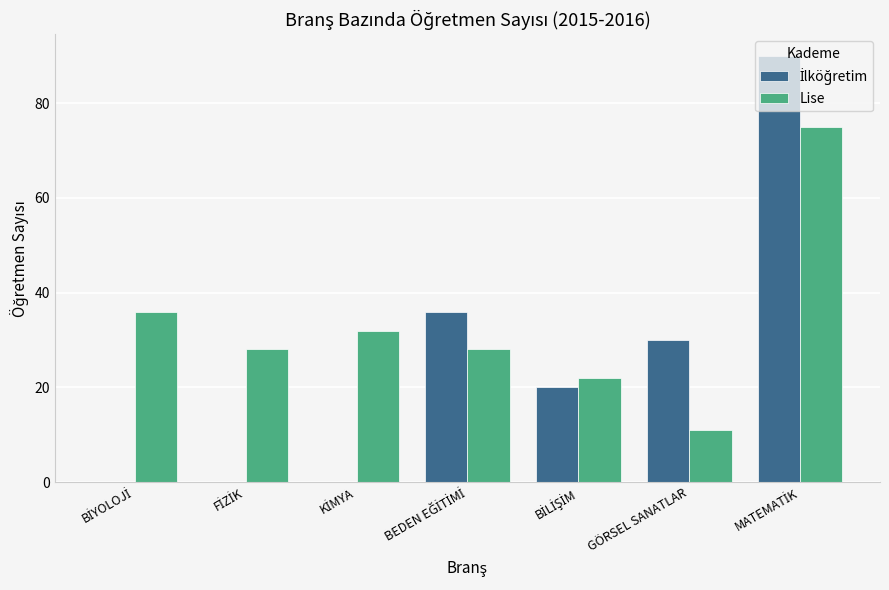

What is the sum of all Lise values?

232